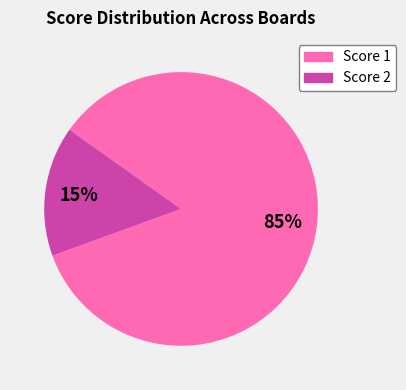

Is there a majority slice in this chart?

Yes